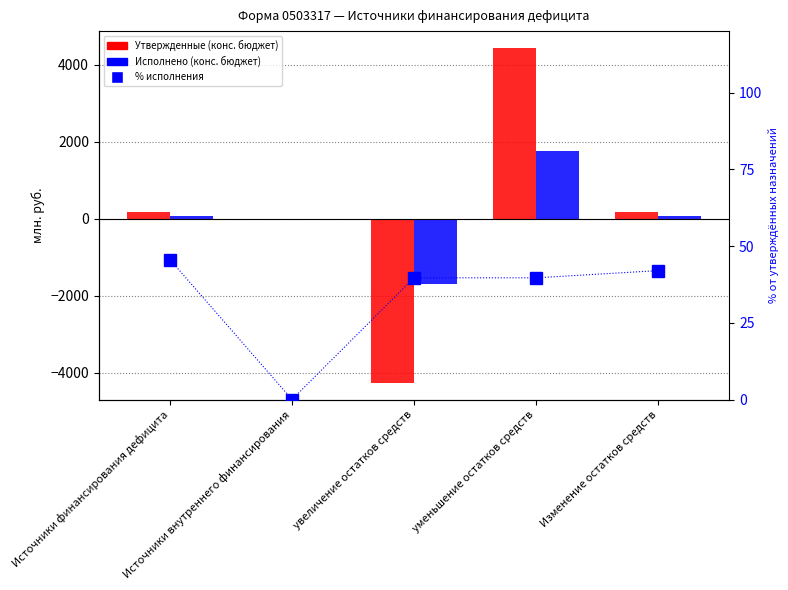

Which has a higher value, Источники внутреннего финансирования or уменьшение остатков средств?

уменьшение остатков средств